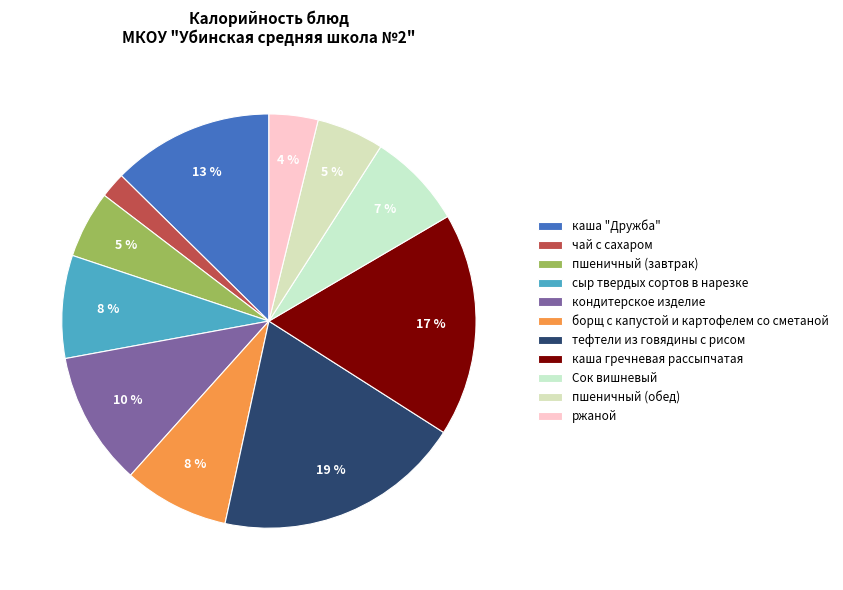

How many segments does this pie chart have?

11